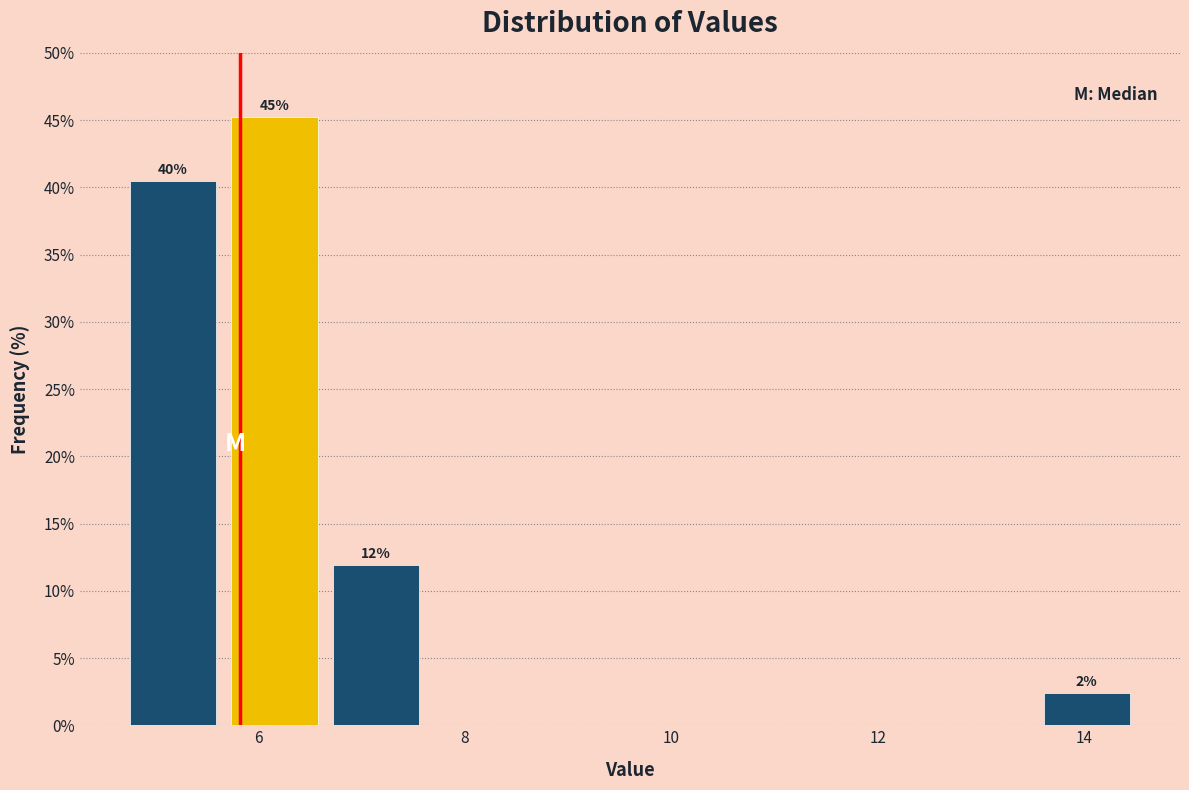

Over which range of the x-axis is the bar tallest?

5.6 to 6.6